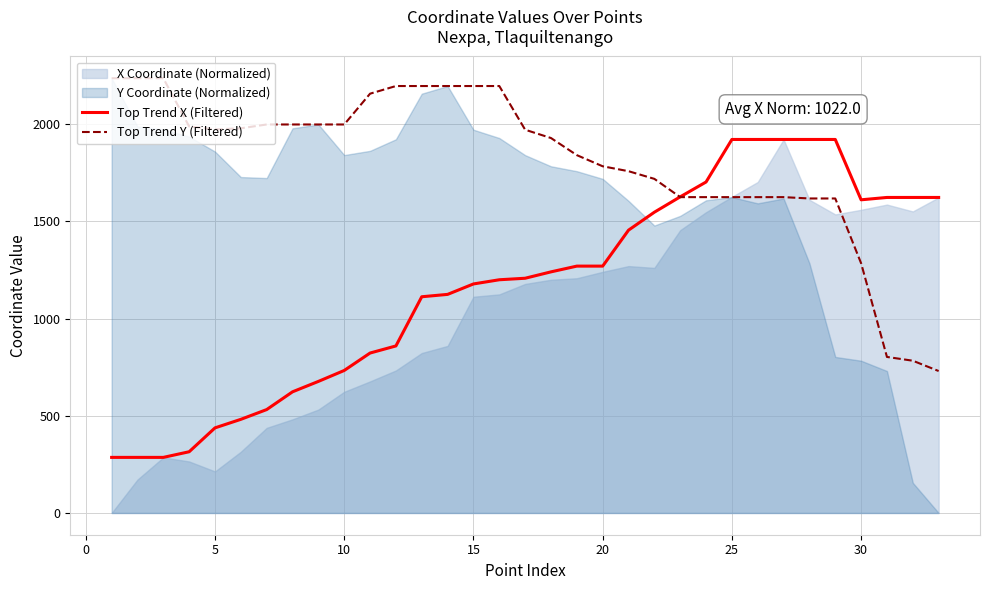

Which series has the largest range (max minus min)?

Top Trend X (Filtered)